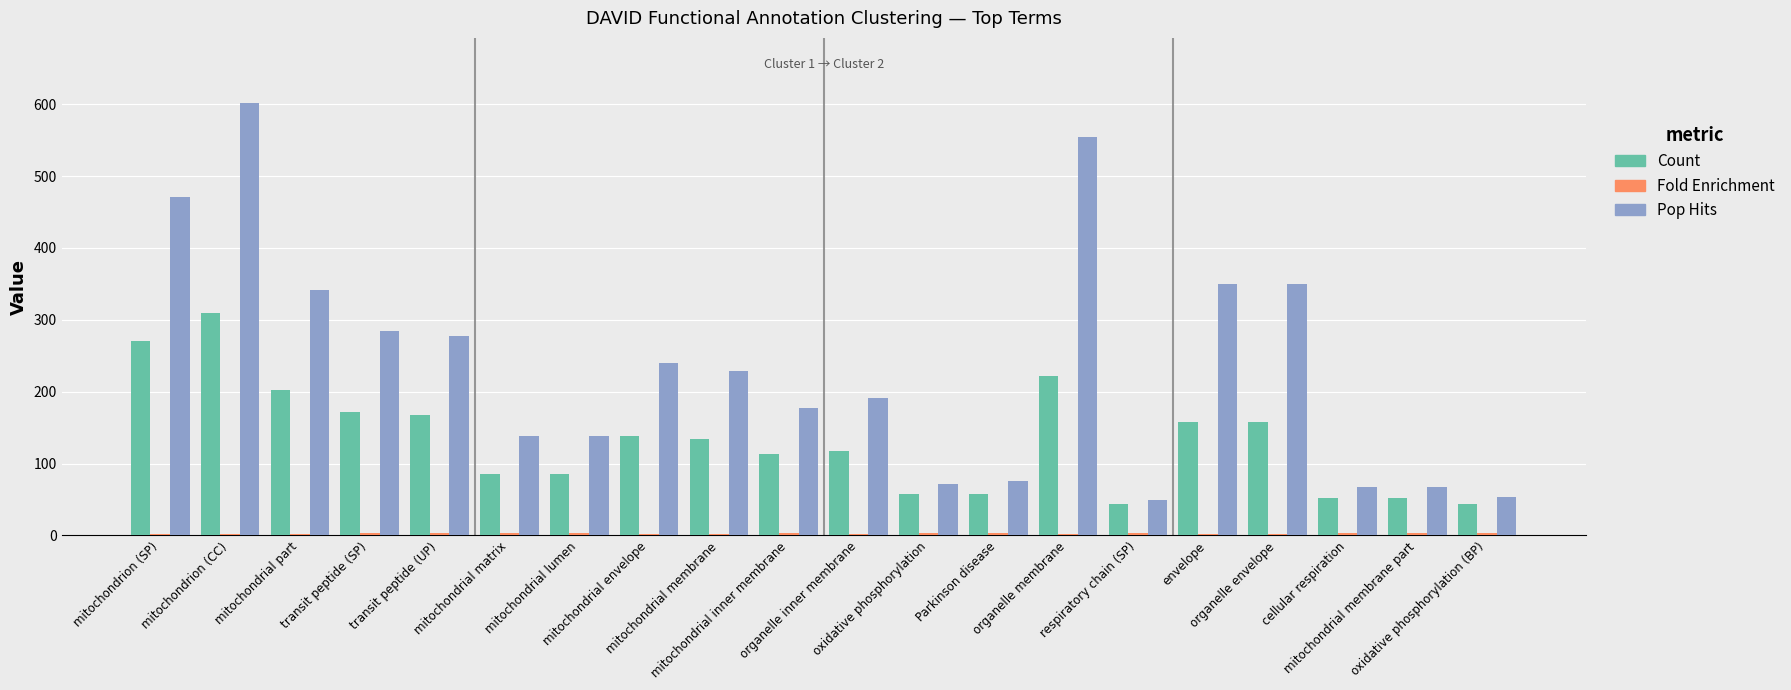

What is the total value across all series at mitochondrial matrix?

226.7